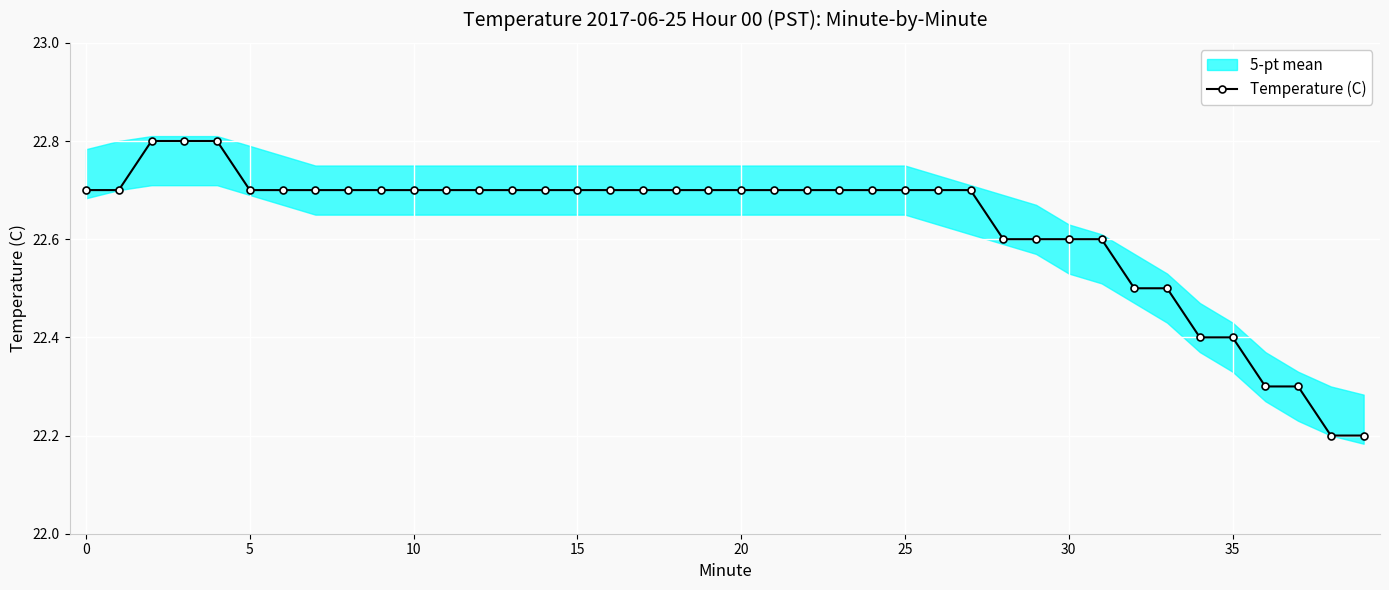

Approximately how many times larger is the value at 36 compared to 18?

1.0